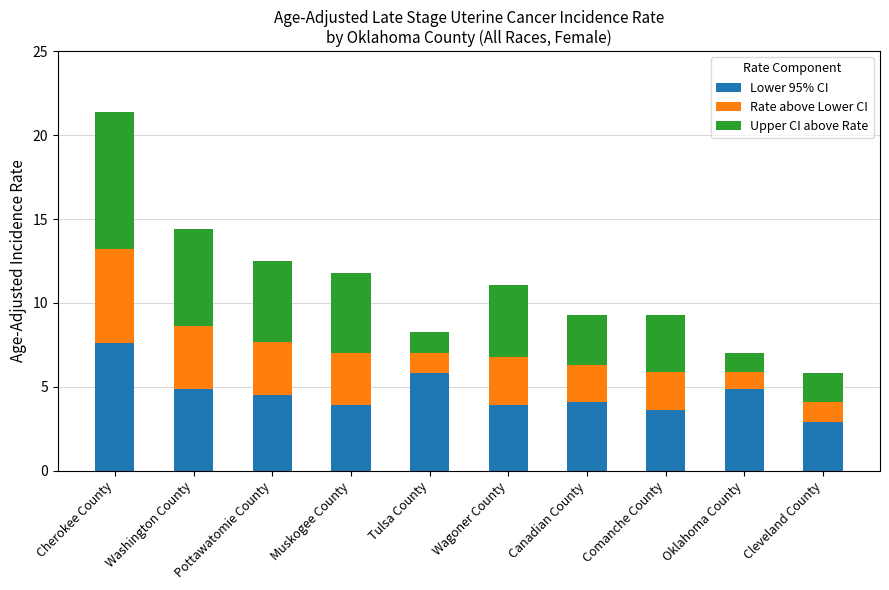

The Lower 95% CI series shows 5.7 at Comanche County. True or false?

False